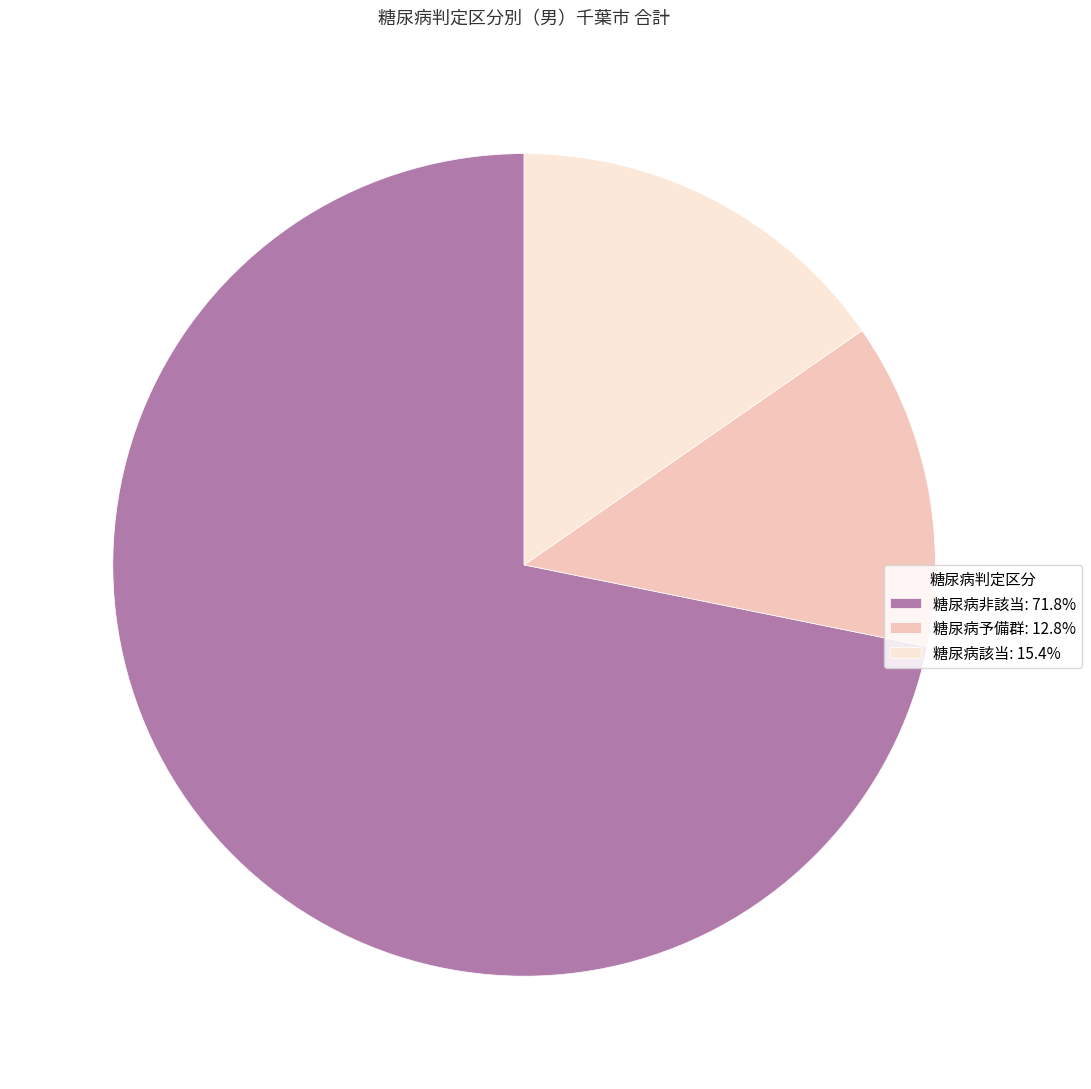

Between 糖尿病非該当 and 糖尿病該当, which is larger?

糖尿病非該当